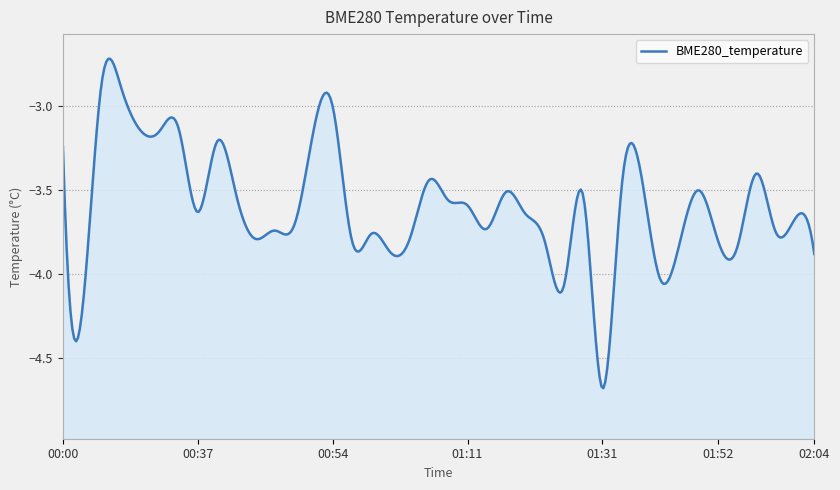

How many values exceed -3?

2